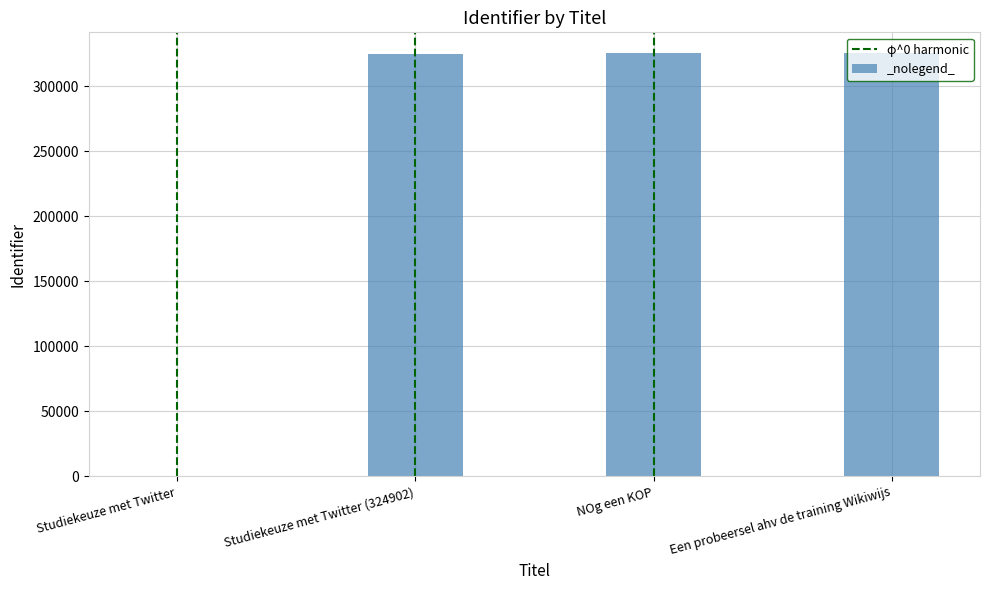

True or false: the data shows 182042 at Studiekeuze met Twitter (324902).

False